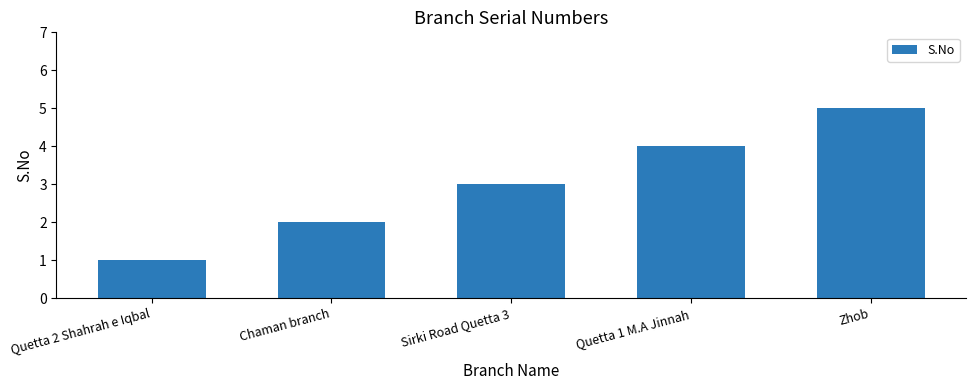

Does the chart contain stacked bars?

No